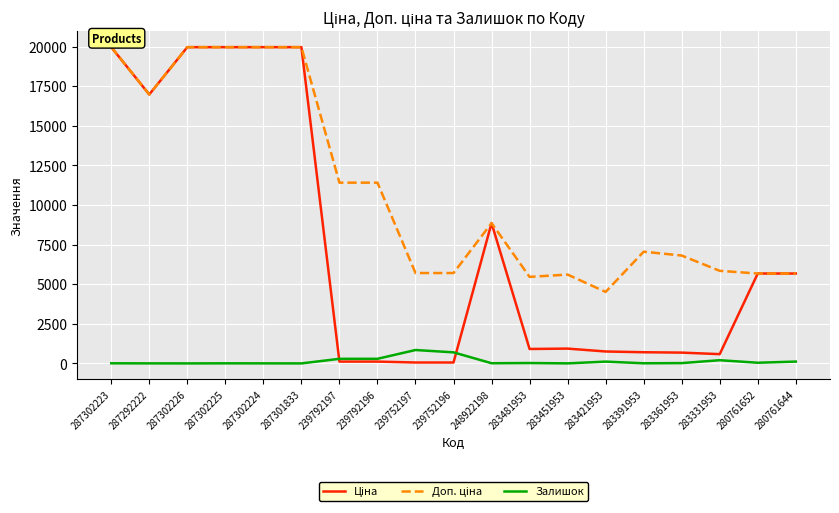

What is the maximum value shown in the chart?

19964.2